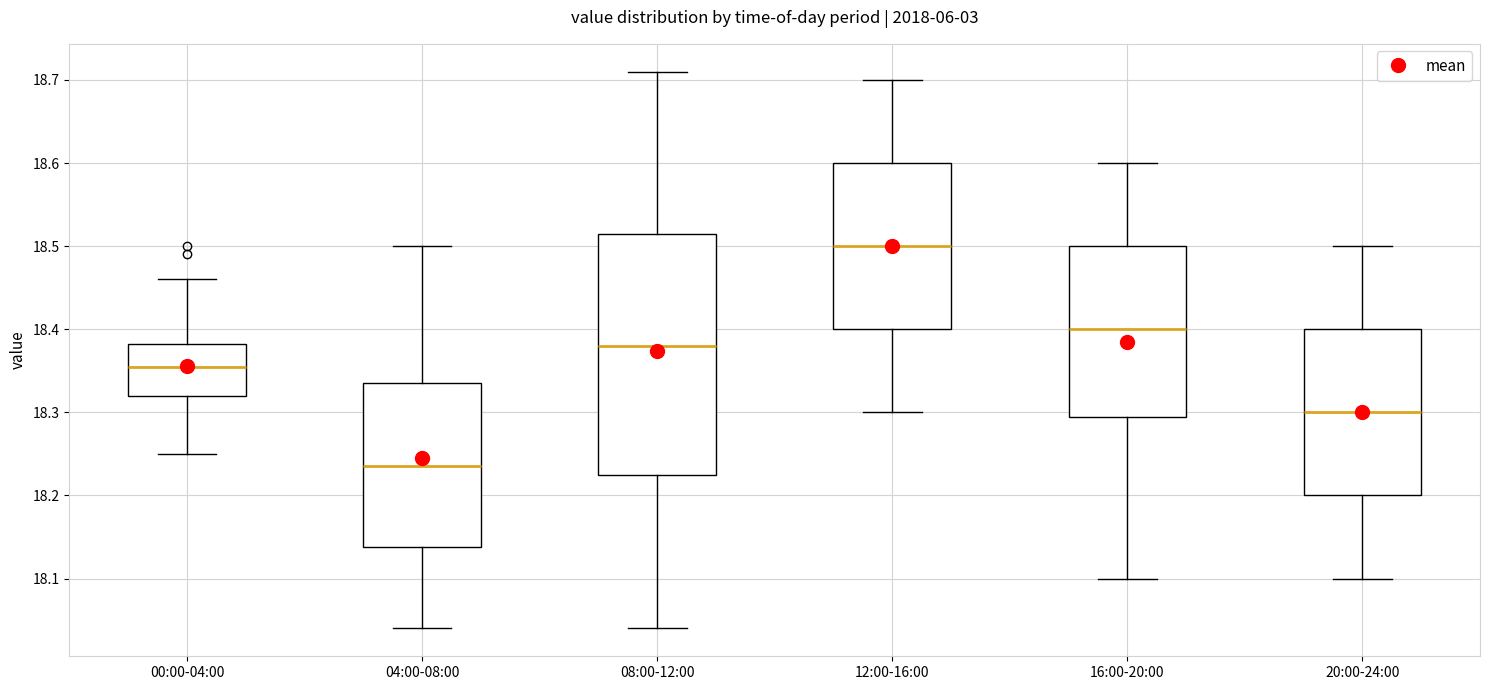

Reading left to right, transcribe this box plot: for each box, give where its median line is, the range the box spans, and where its two whiskers end, as read against the y-axis. The values are not printed on the chart, so give them approximately, as read against the axis.

00:00-04:00: median 18.36, box 18.32 to 18.38, whiskers 18.25 to 18.46
04:00-08:00: median 18.24, box 18.14 to 18.34, whiskers 18.04 to 18.50
08:00-12:00: median 18.38, box 18.23 to 18.52, whiskers 18.04 to 18.71
12:00-16:00: median 18.50, box 18.40 to 18.60, whiskers 18.30 to 18.70
16:00-20:00: median 18.40, box 18.30 to 18.50, whiskers 18.10 to 18.60
20:00-24:00: median 18.30, box 18.20 to 18.40, whiskers 18.10 to 18.50